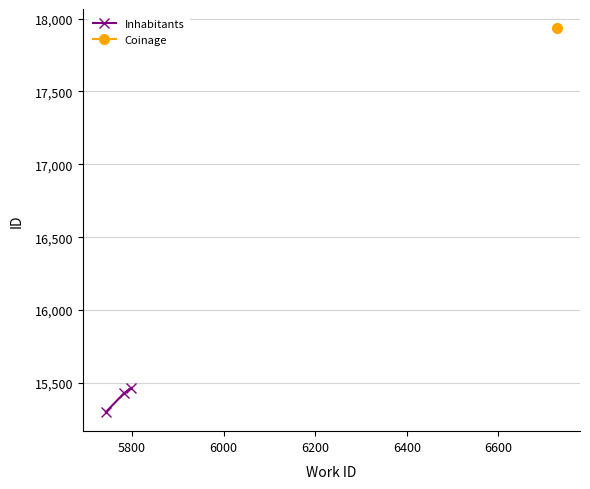

What is the sum of all values?

46195